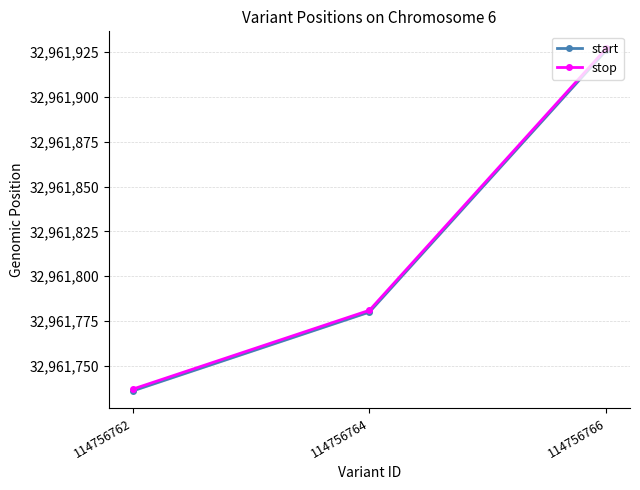

How many lines are shown in the chart?

2